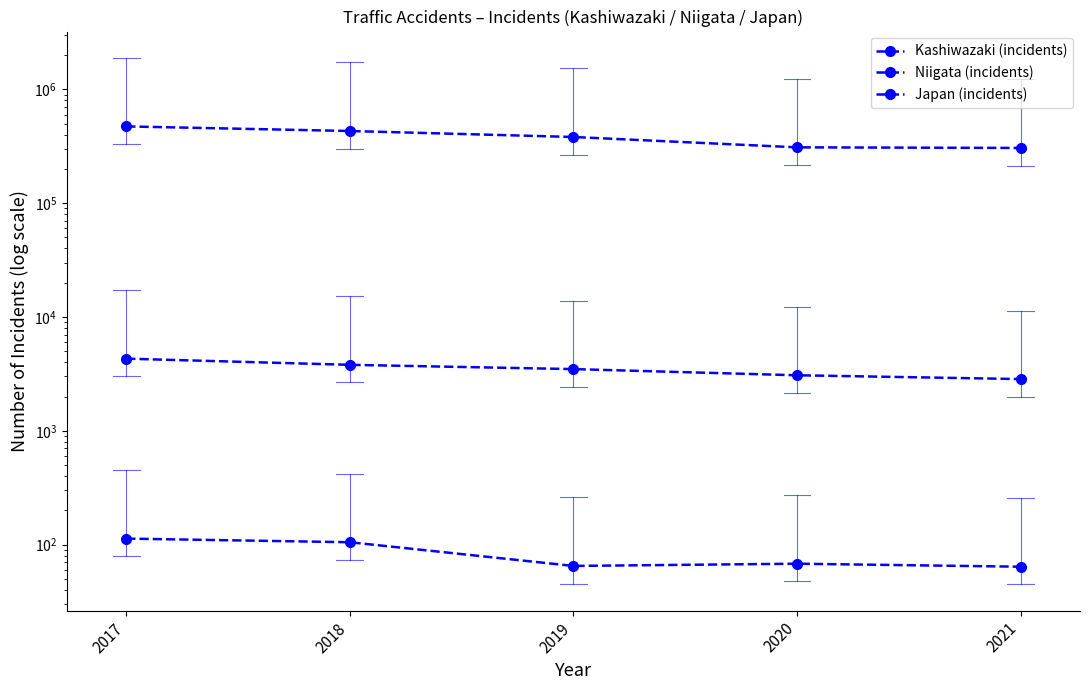

Is it true that Kashiwazaki (incidents) equals 65 at 2019?

True